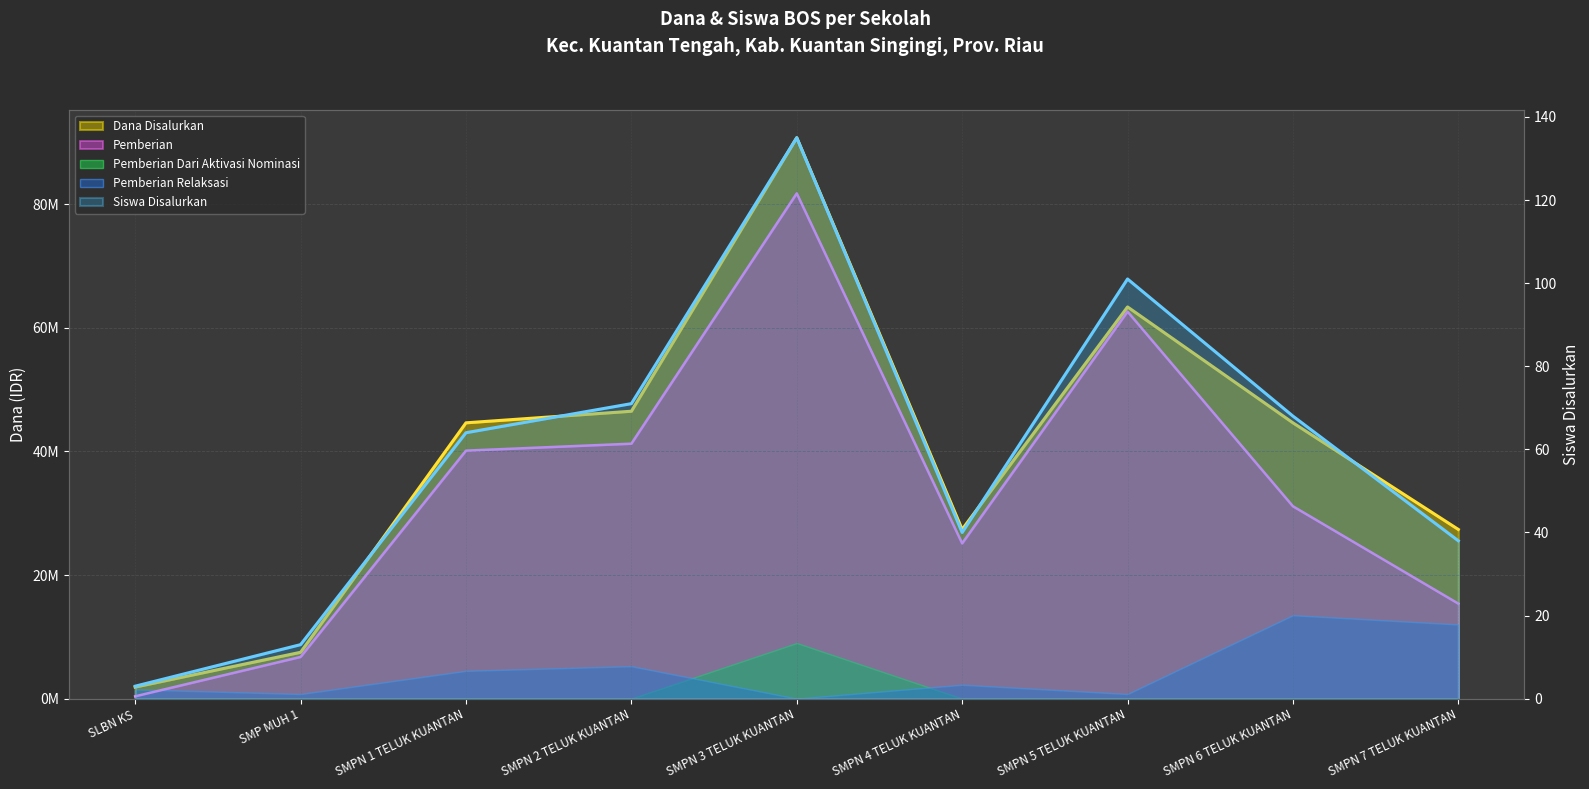

Is the value of Pemberian at SMPN 7 TELUK KUANTAN greater than the value of Dana Disalurkan at SMP MUH 1?

Yes